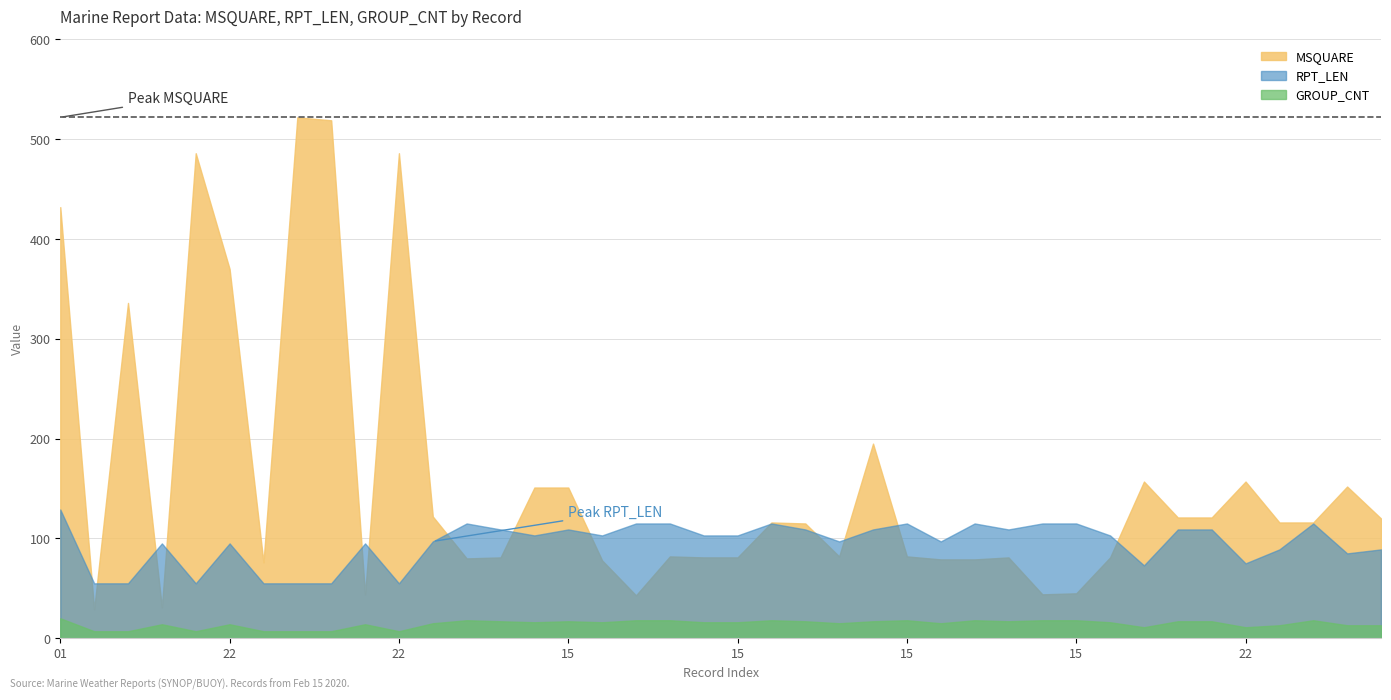

True or false: MSQUARE and RPT_LEN cross at least once.

True